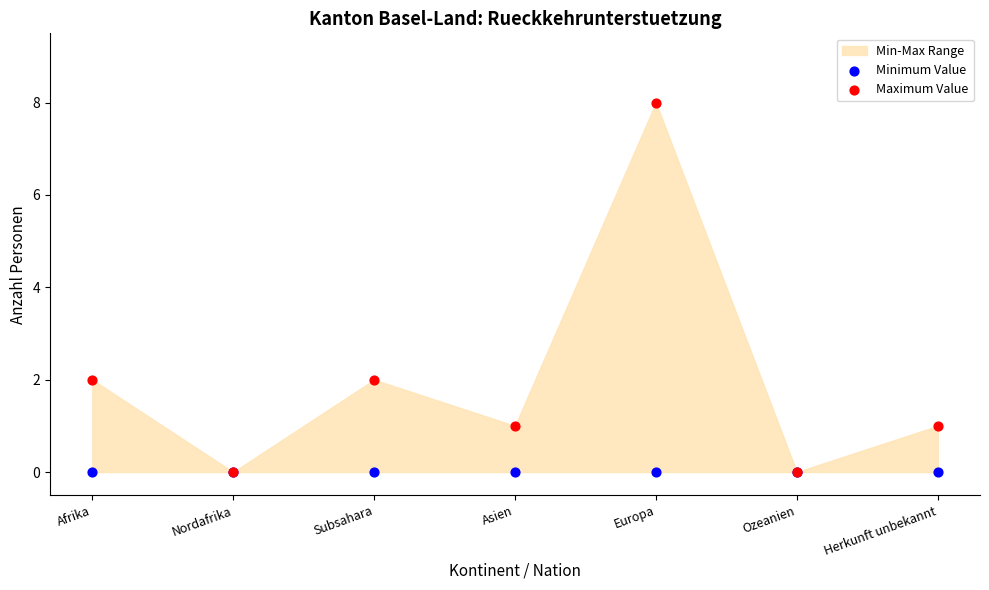

Which series contains the highest Y value?

Maximum Value